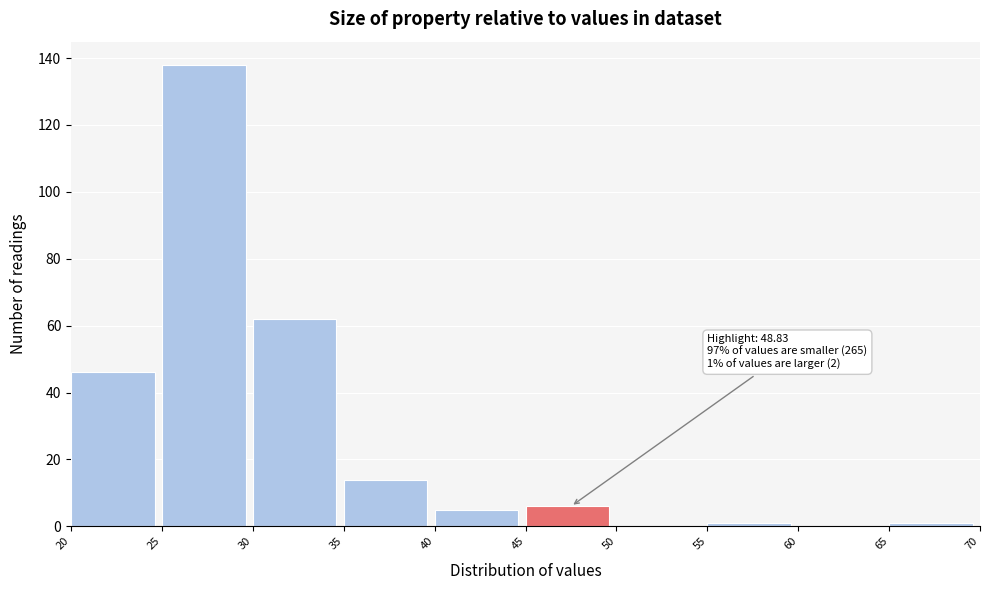

Over which range of the x-axis is the bar tallest?

25 to 30